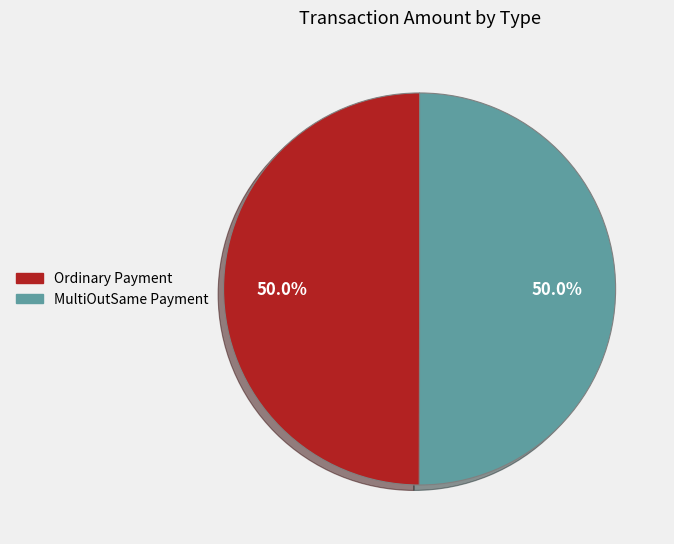

Does any single category account for the majority?

Yes